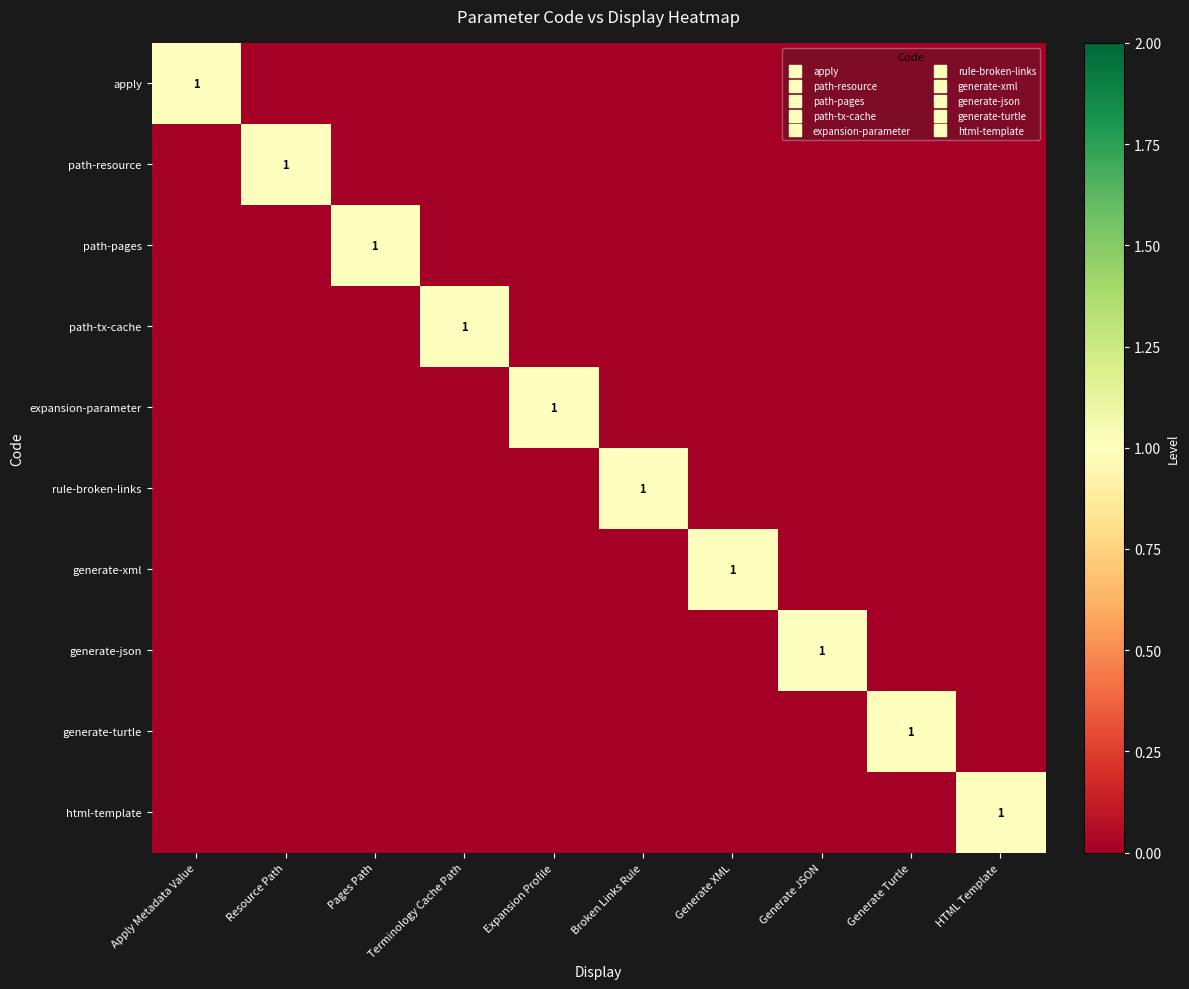

What is the maximum value for expansion-parameter?

1